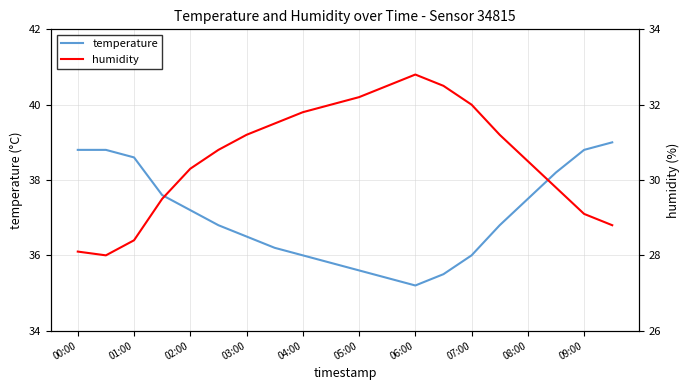

True or false: humidity has more than 2 points higher than both neighbors.

False